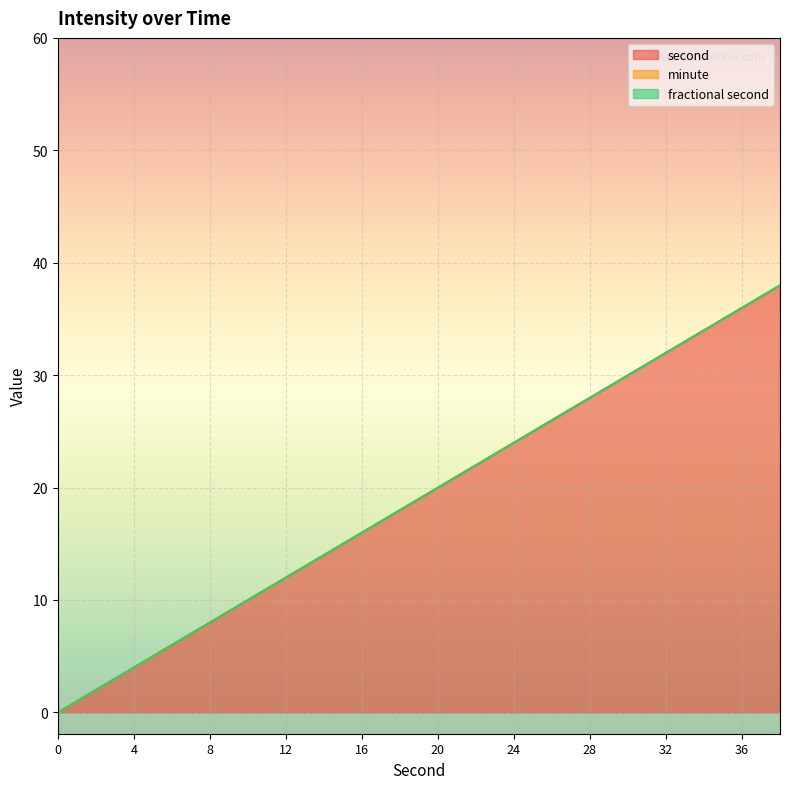

What are all the series names shown in the legend?

second, minute, fractional second